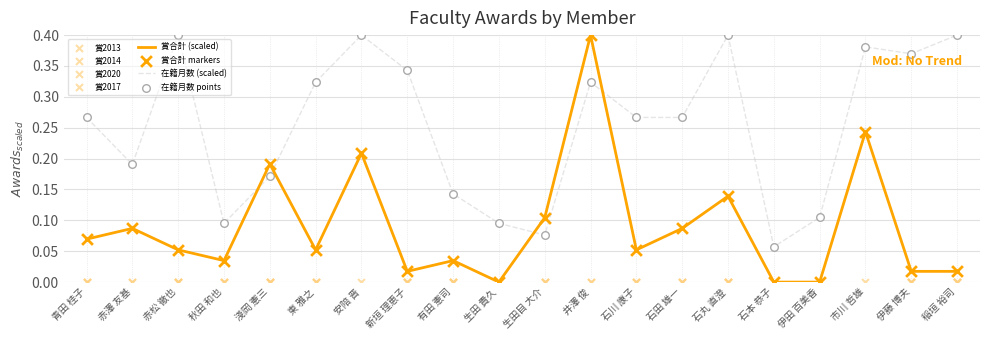

What is the total value across all series at 赤澤 友基?

2.3